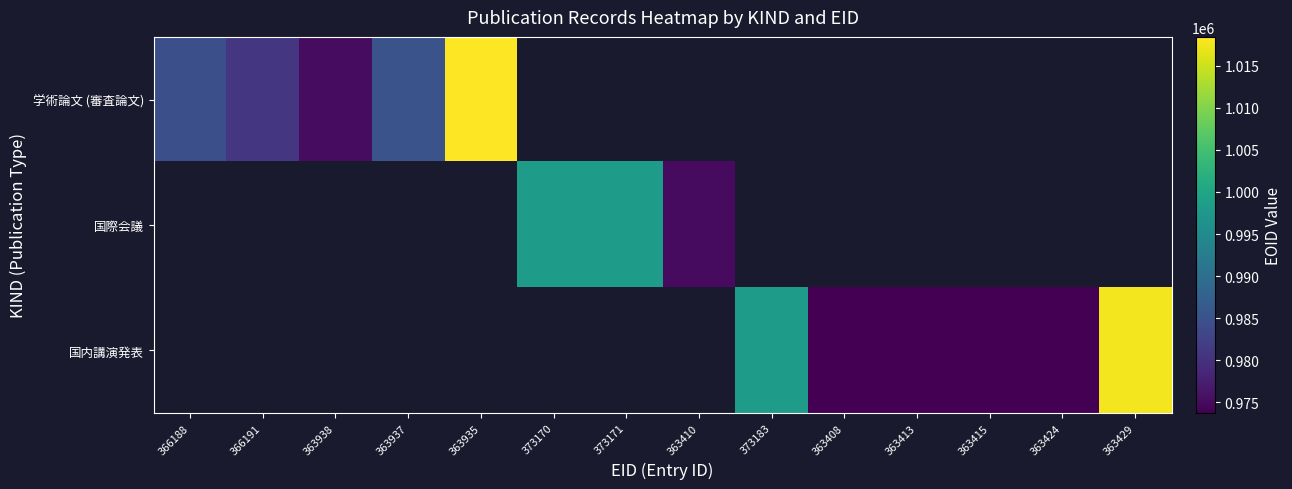

At how many categories does at least one series exceed 996423?

5